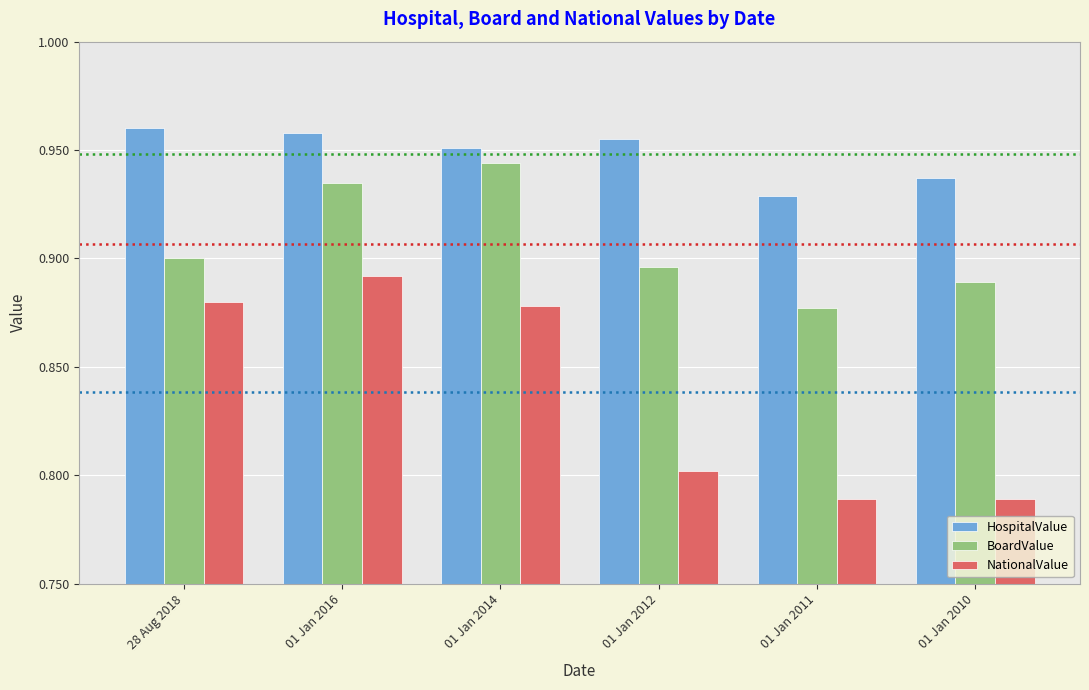

What is the sum of all HospitalValue values?

5.7